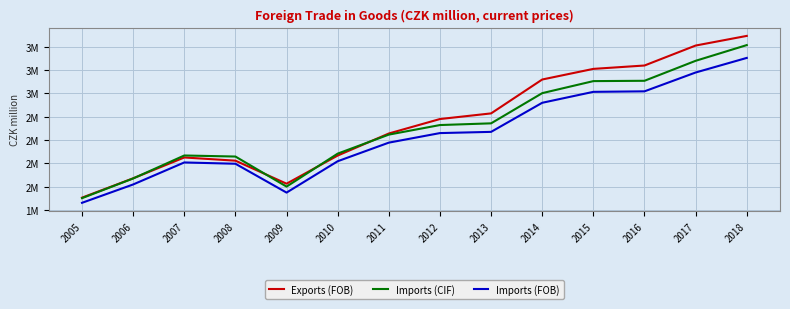

Where does the Exports (FOB) series first go above 2725844?

2013